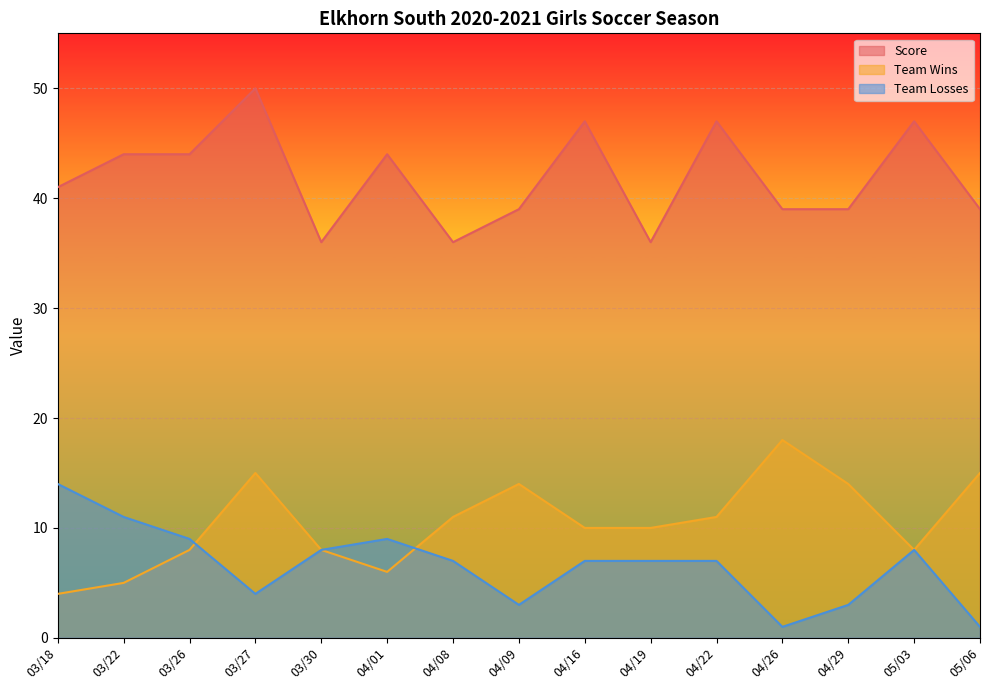

At how many categories does at least one series exceed 30?

15